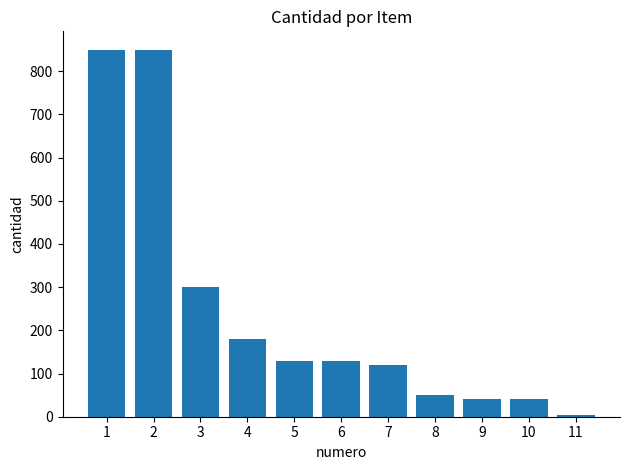

Approximately how many times larger is the value at 9 compared to 5?

0.3